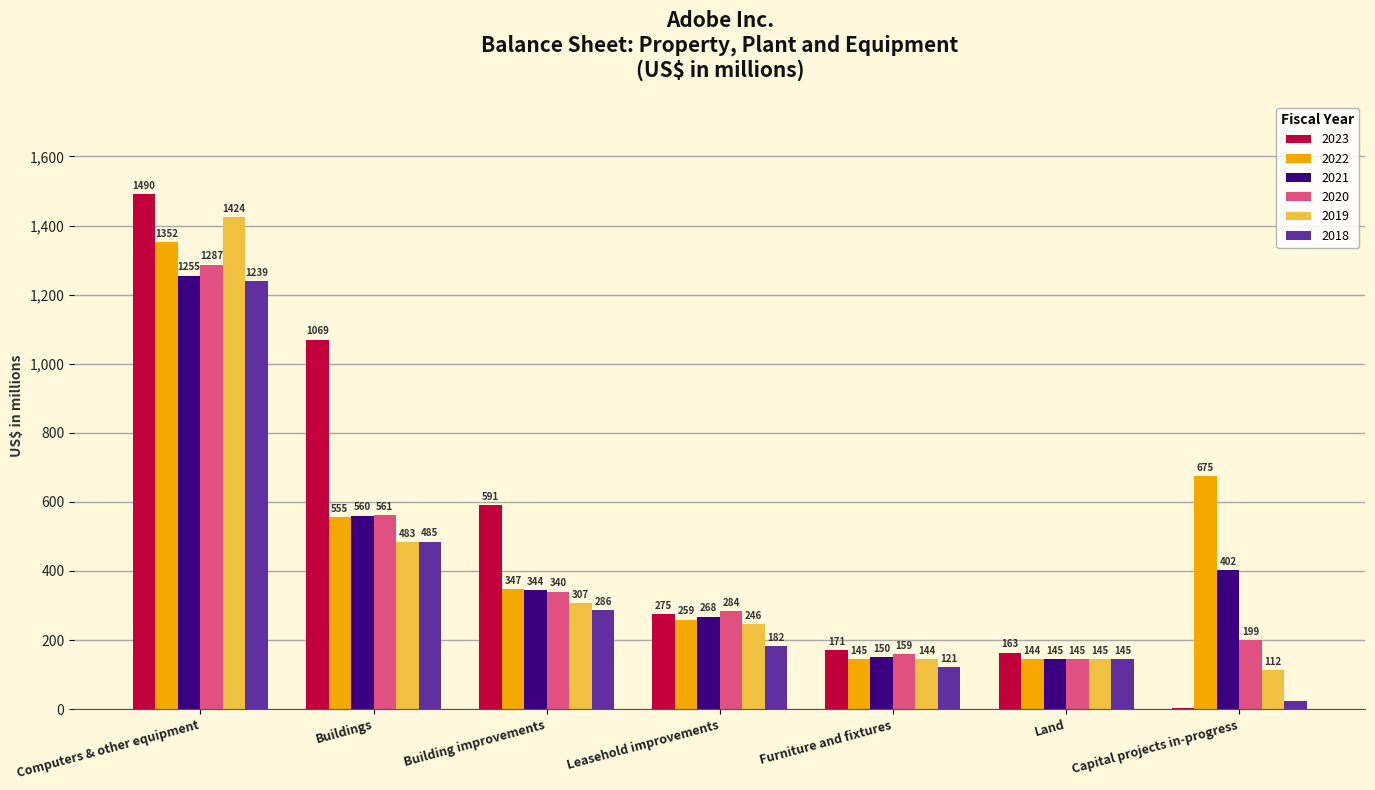

What is the difference between the 2019 values at Building improvements and Furniture and fixtures?

163